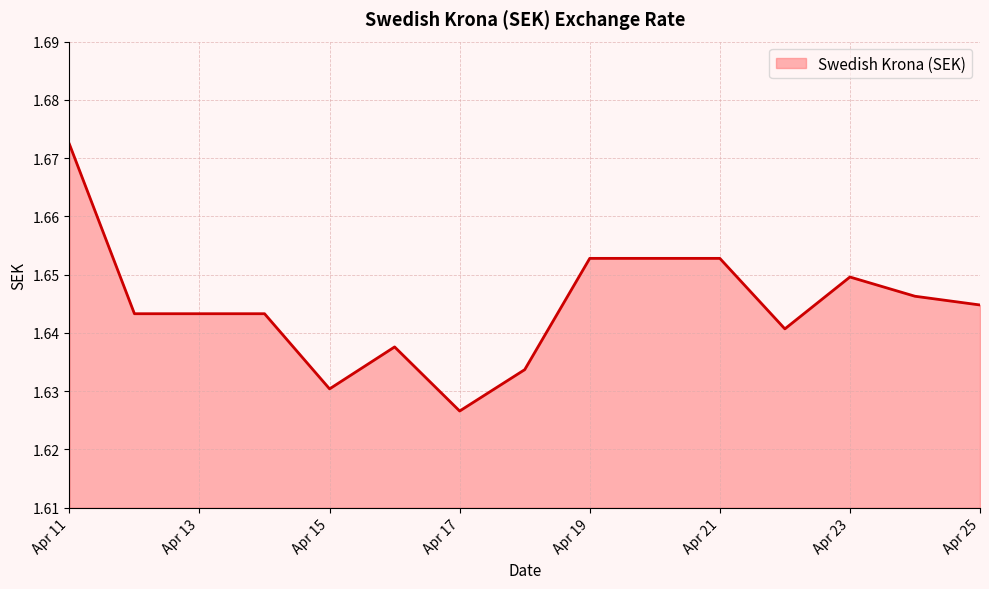

What is the value of the 11th point from the left?

1.7